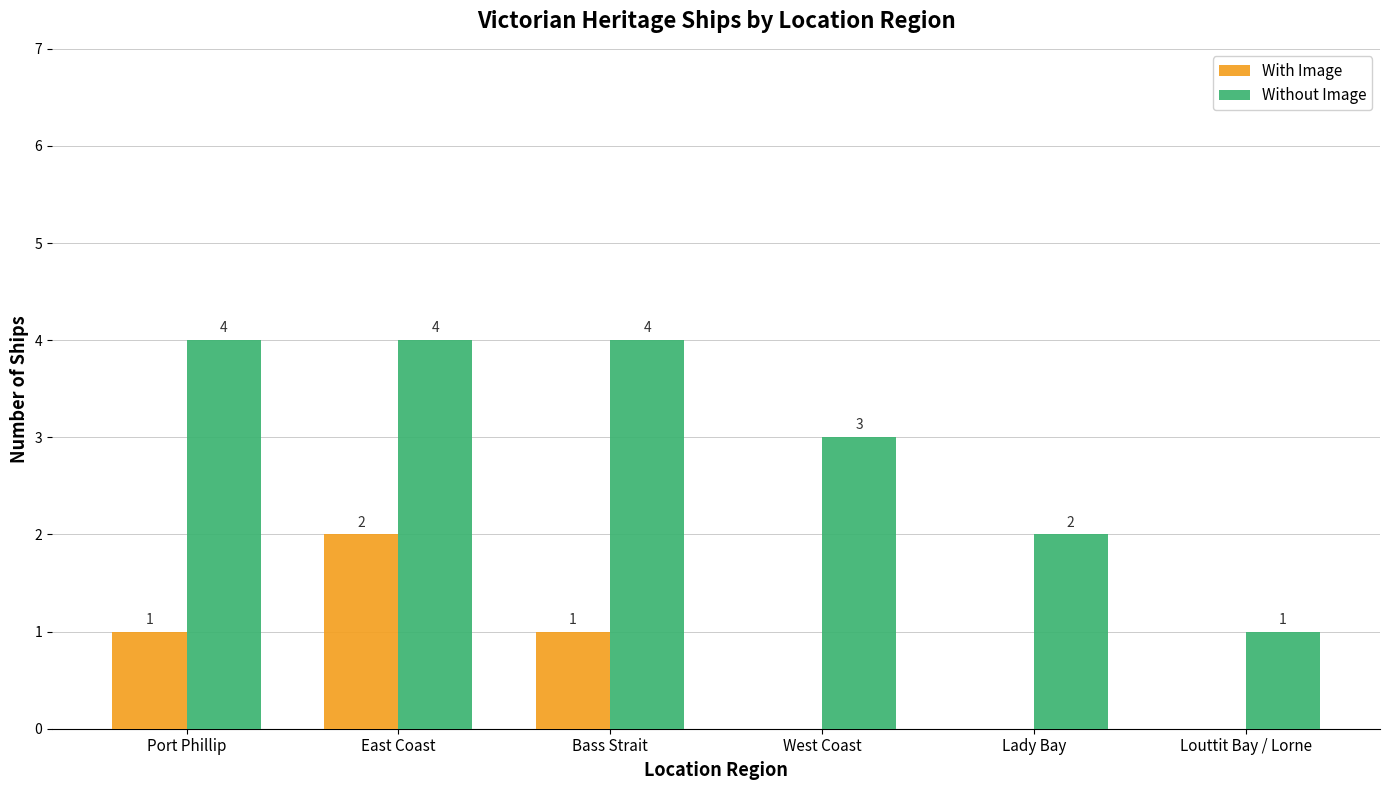

What are all the series names shown in the legend?

With Image, Without Image